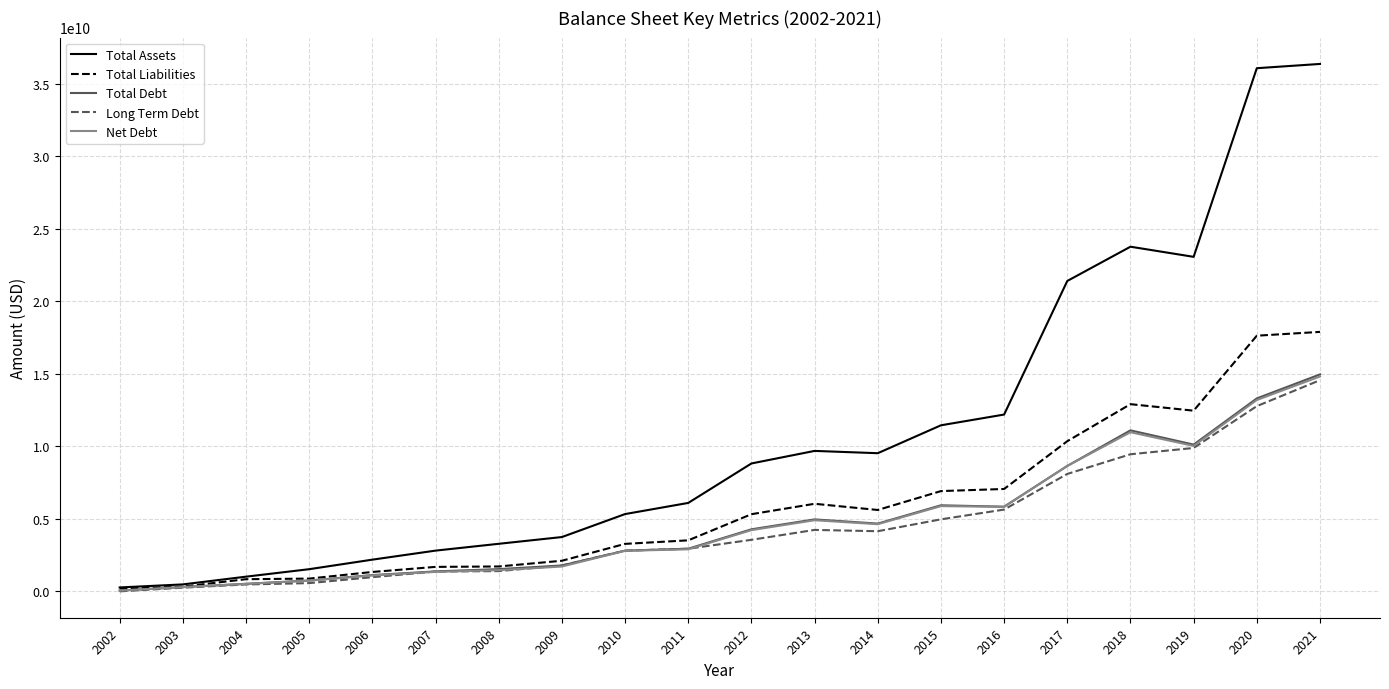

What is the difference between the maximum and minimum values in the Total Debt series?

14907397000